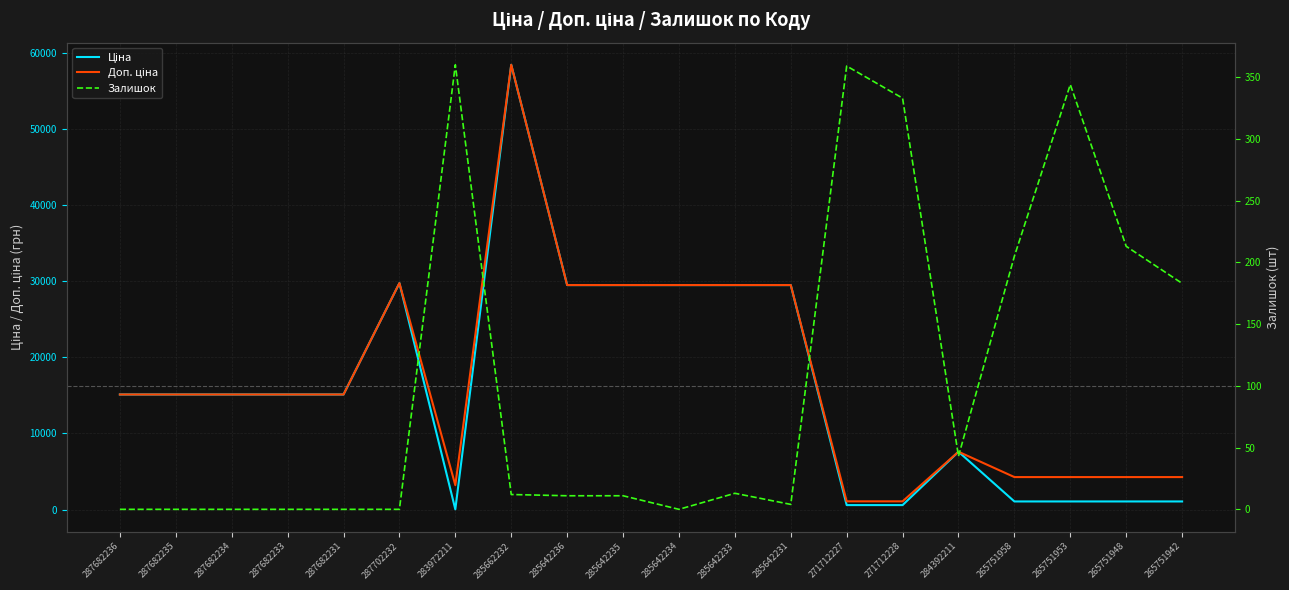

True or false: Ціна and Доп. ціна cross at least once.

False